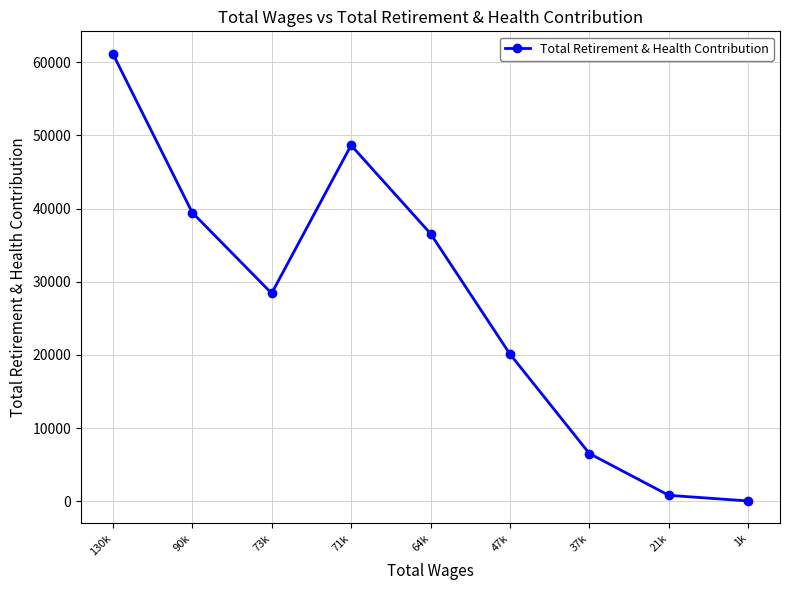

Rank the categories by value from lowest to highest.

1k, 21k, 37k, 47k, 73k, 64k, 90k, 71k, 130k